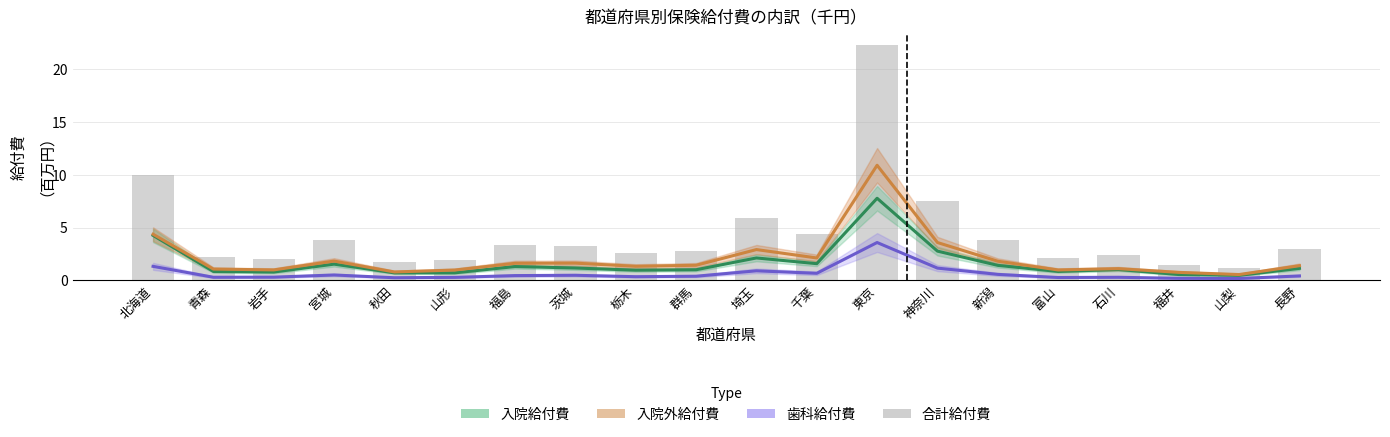

What is the sum of all 入院給付費 values?

32.9